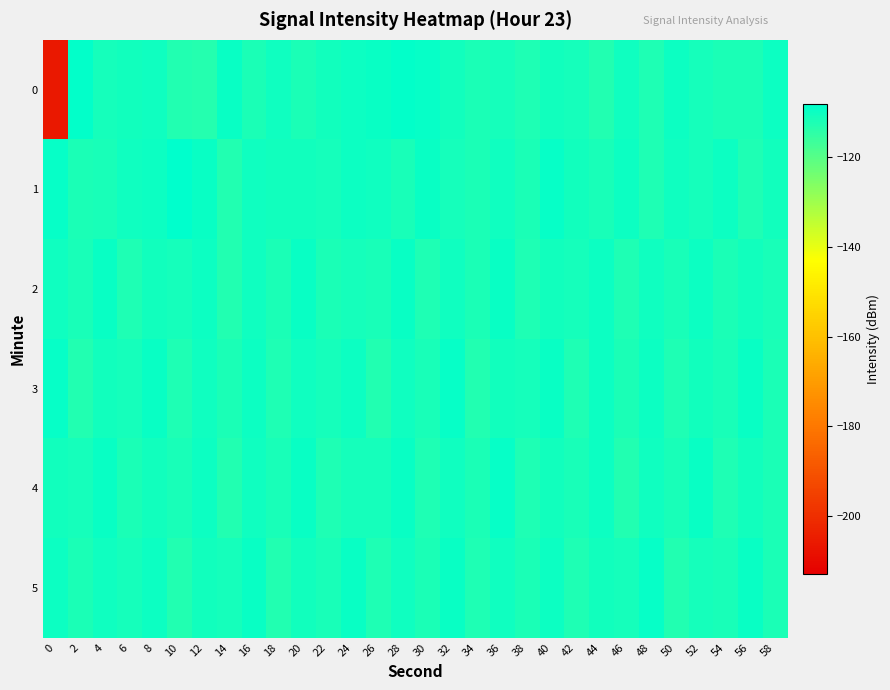

Rank the series by their maximum value, from highest to lowest.

1, 0, 3, 4, 5, 2